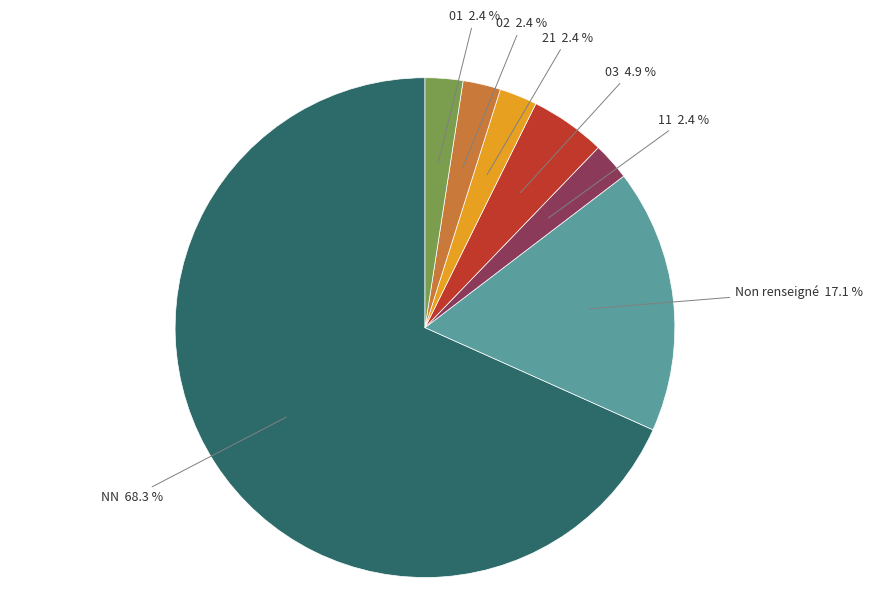

Is there a majority slice in this chart?

Yes